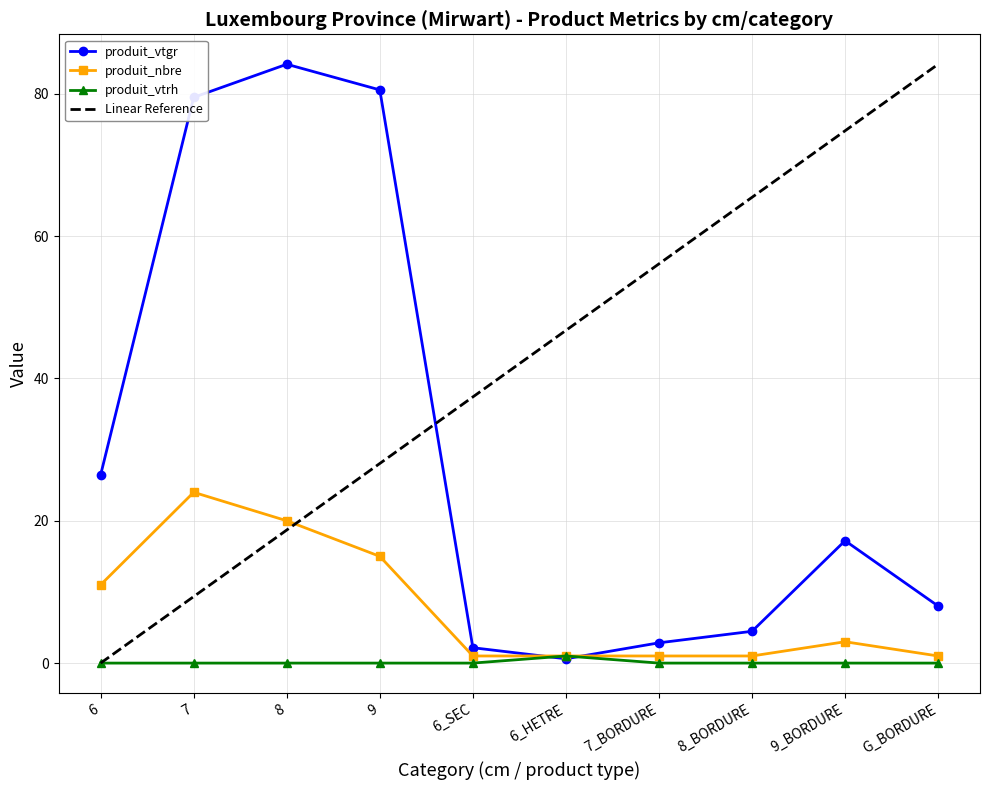

True or false: produit_vtrh and produit_nbre cross at least once.

False